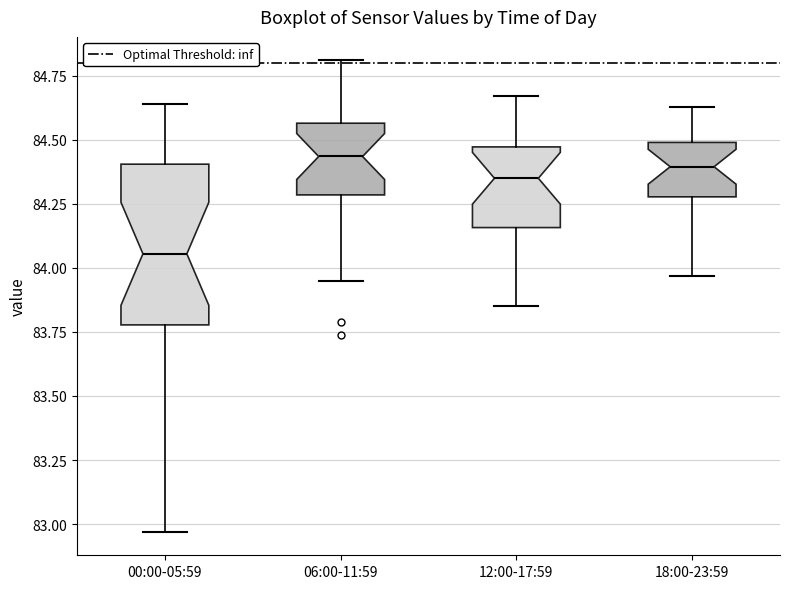

Reading left to right, read every box against the y-axis: the position of its median line, the range the box covers, and the ends of its whiskers. The values are not printed on the chart, so give them approximately, as read against the axis.

00:00-05:59: median 84.05, box 83.80 to 84.40, whiskers 82.95 to 84.65
06:00-11:59: median 84.45, box 84.30 to 84.55, whiskers 83.95 to 84.80
12:00-17:59: median 84.35, box 84.15 to 84.45, whiskers 83.85 to 84.65
18:00-23:59: median 84.40, box 84.30 to 84.50, whiskers 83.95 to 84.65